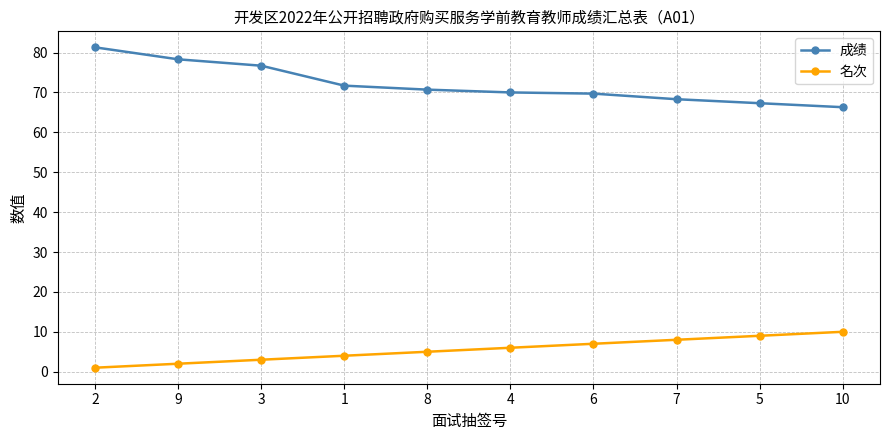

The value of 名次 at 3 is 3.0. True or false?

True